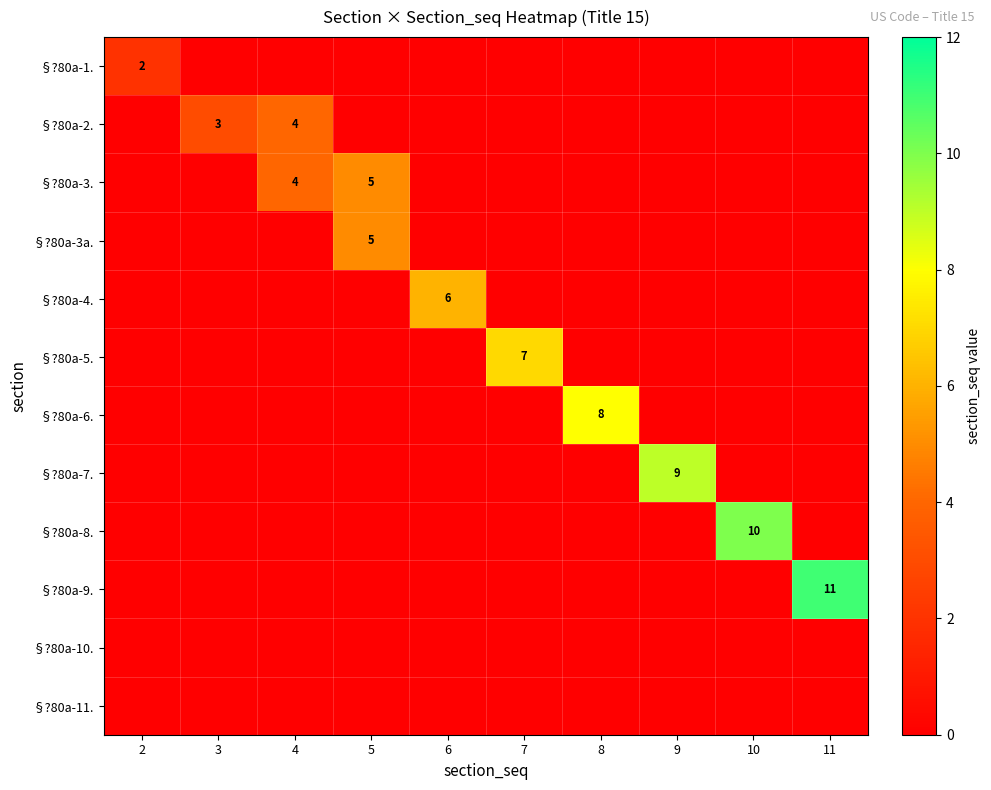

How many data points in §?80a-4. are above 0?

1